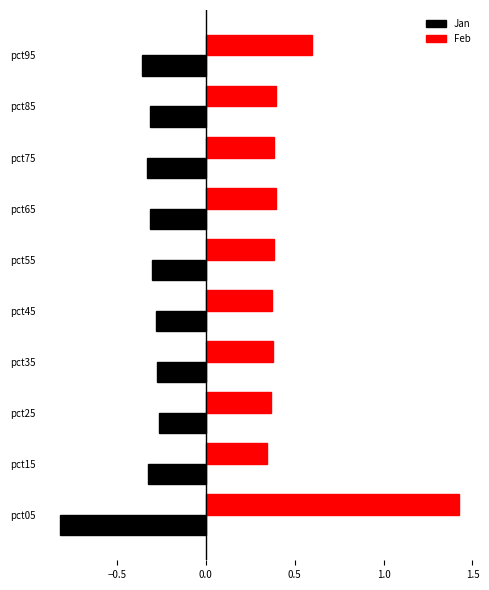

Which category has the lowest value across all series?

pct05